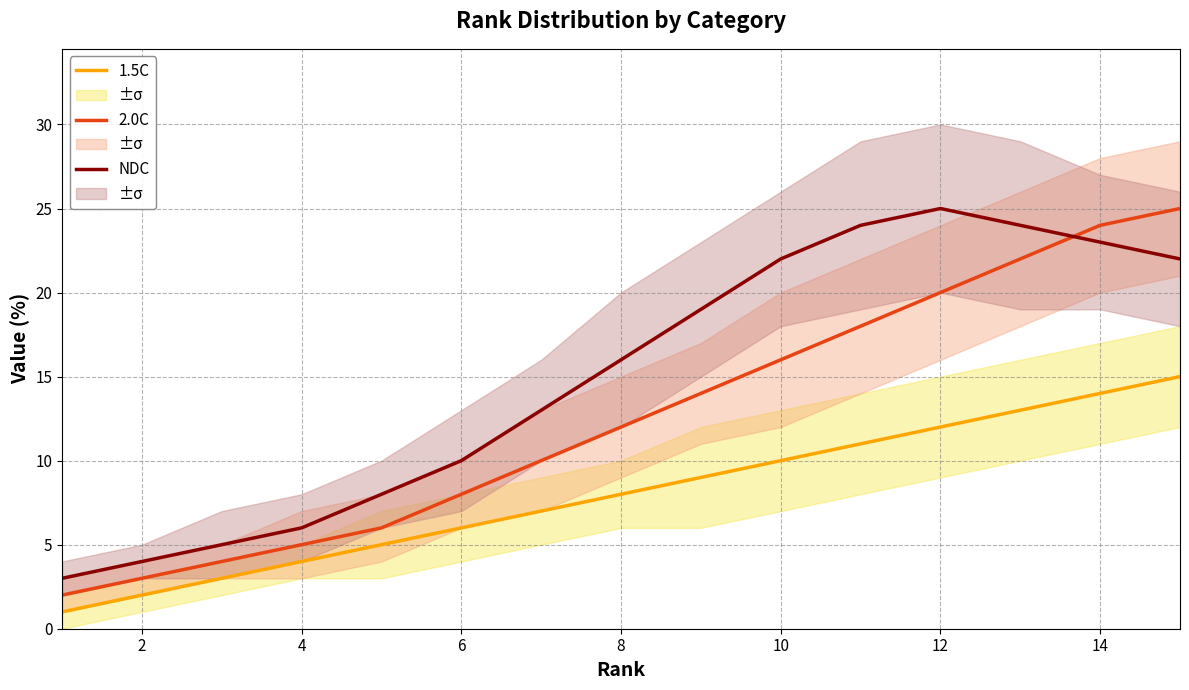

What is the value of the 1.5C point at the 2nd from the left?

2